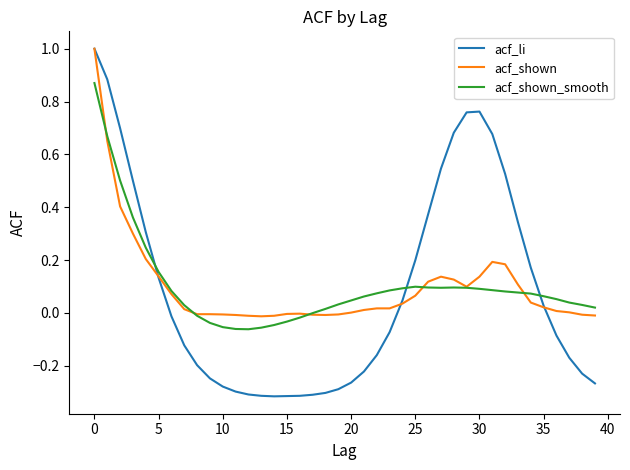

What is the maximum value shown in the chart?

1.0